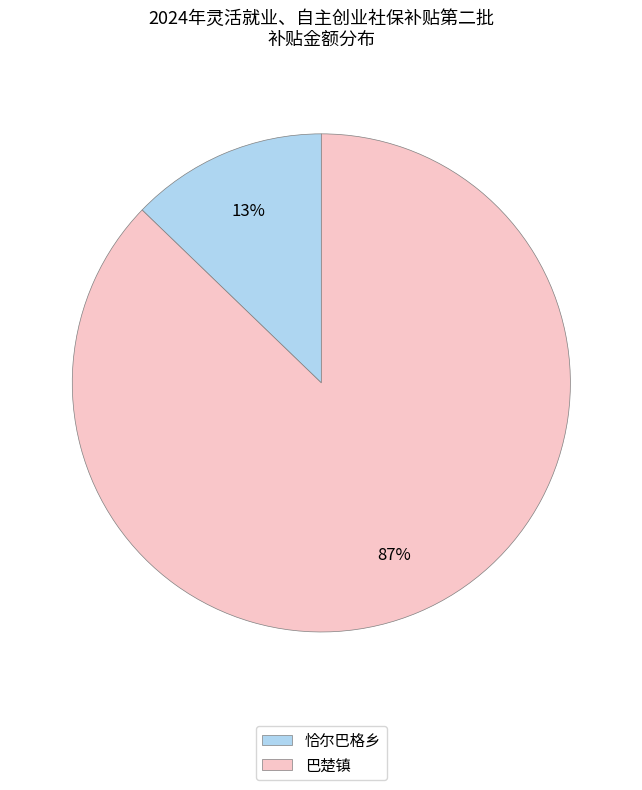

Which has a higher value, 恰尔巴格乡 or 巴楚镇?

巴楚镇